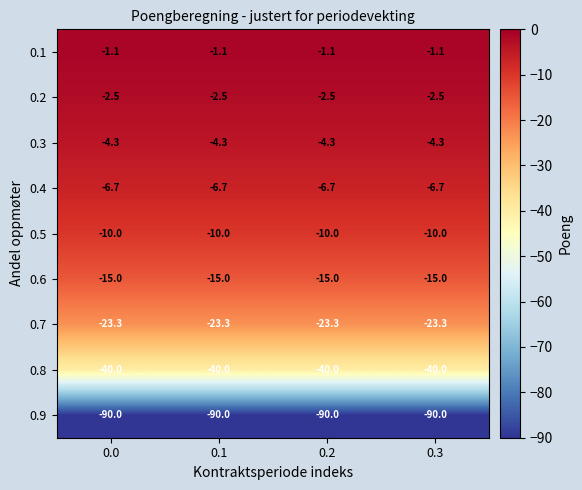

Rank the series by their maximum value, from lowest to highest.

0.9, 0.8, 0.7, 0.6, 0.5, 0.4, 0.3, 0.2, 0.1